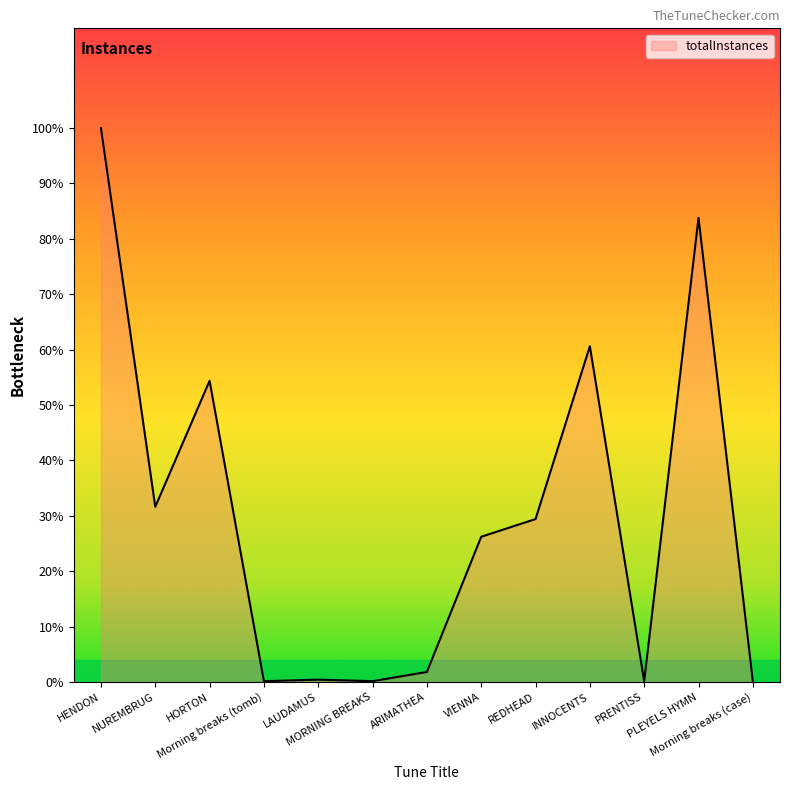

Does the chart display data point markers on the line(s)?

No